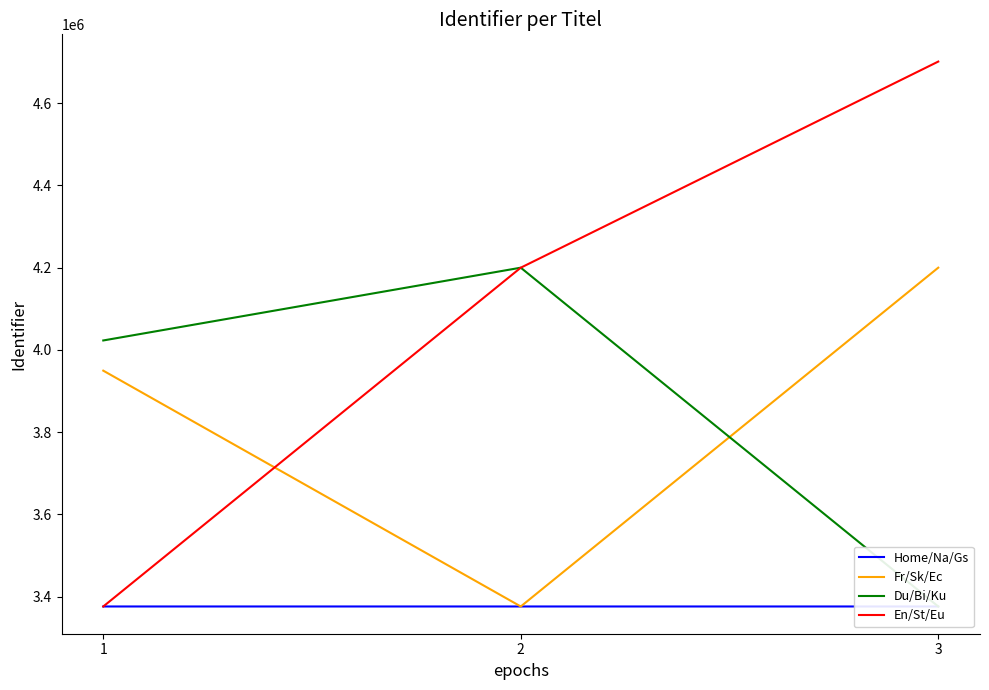

Rank the series at 3 from highest to lowest value.

En/St/Eu, Fr/Sk/Ec, Du/Bi/Ku, Home/Na/Gs